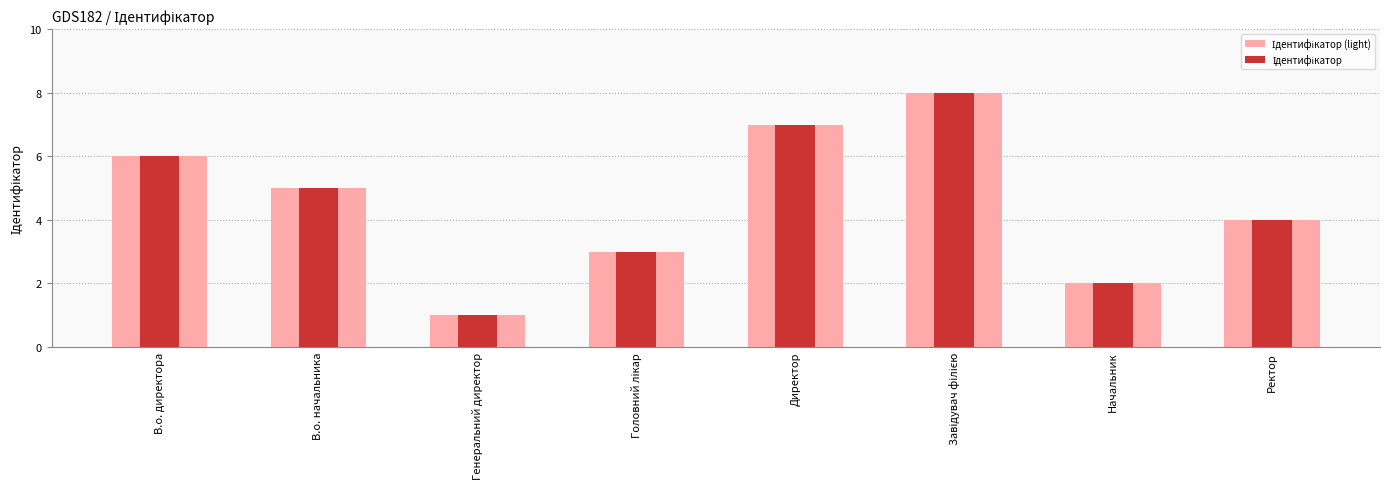

Which series has the largest total across all categories?

Ідентифікатор (light)